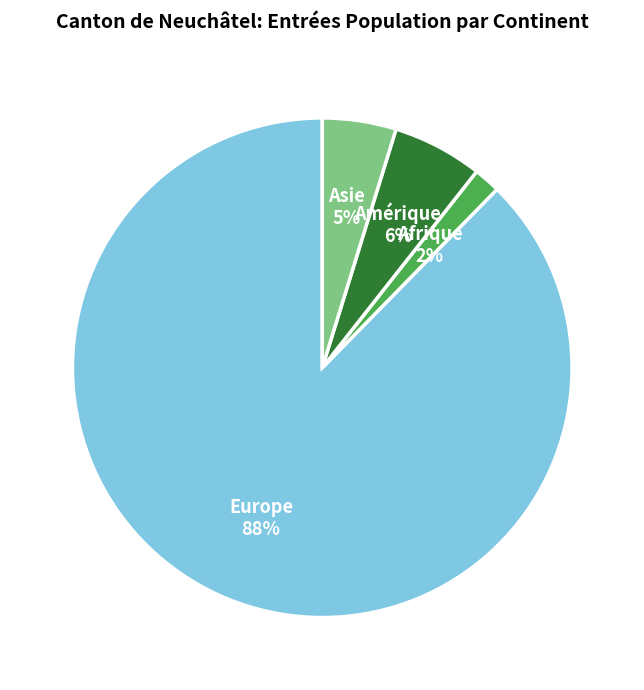

Is there any slice that represents more than half of the pie?

Yes